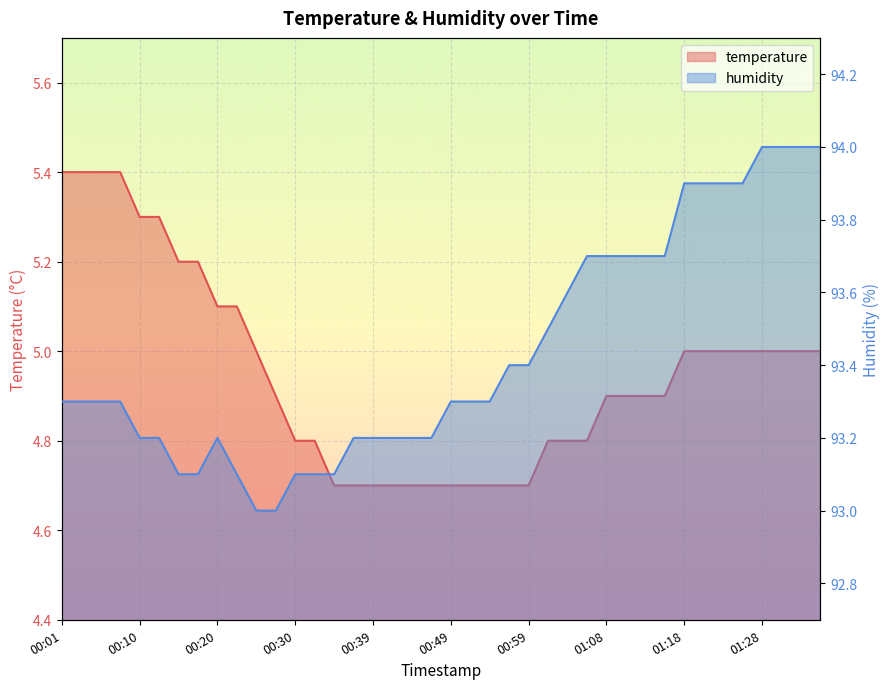

Which category has the highest value in the humidity series?

01:28